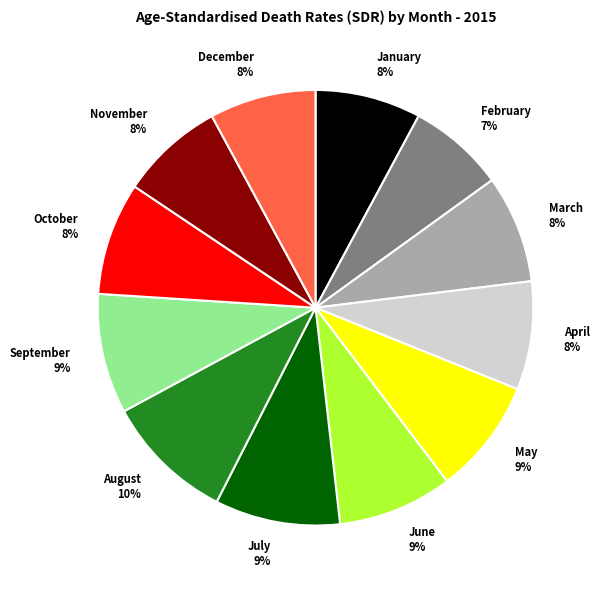

How many slices are in this pie chart?

12